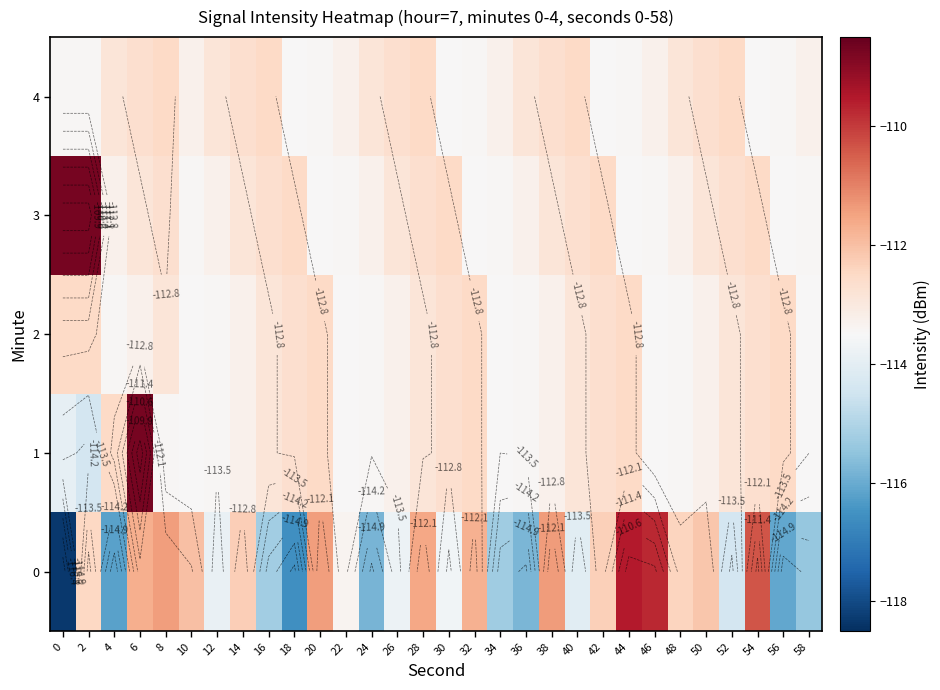

Is the value of 2 at 26 greater than the value of 1 at 48?

Yes